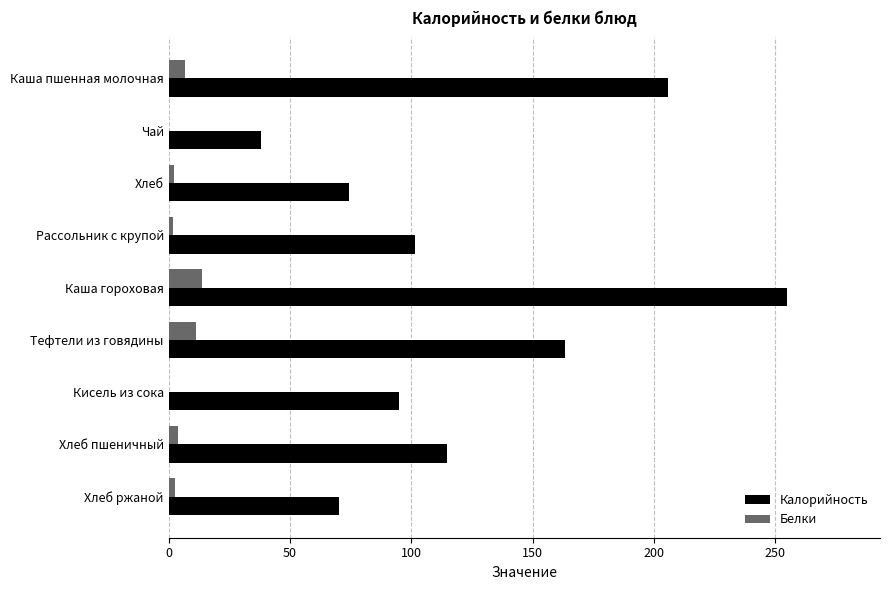

What is the maximum value for Калорийность?

255.0